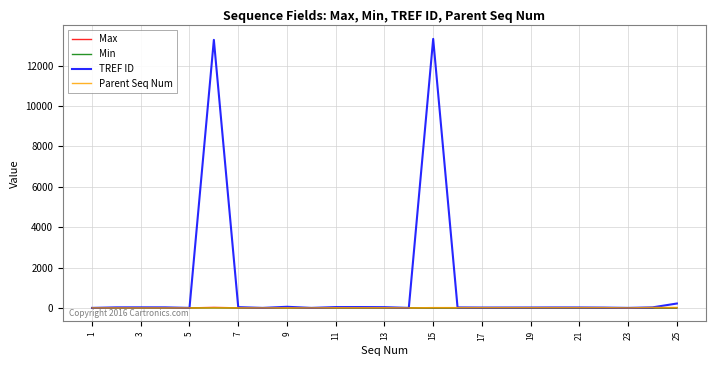

Which series has the largest total across all categories?

TREF ID